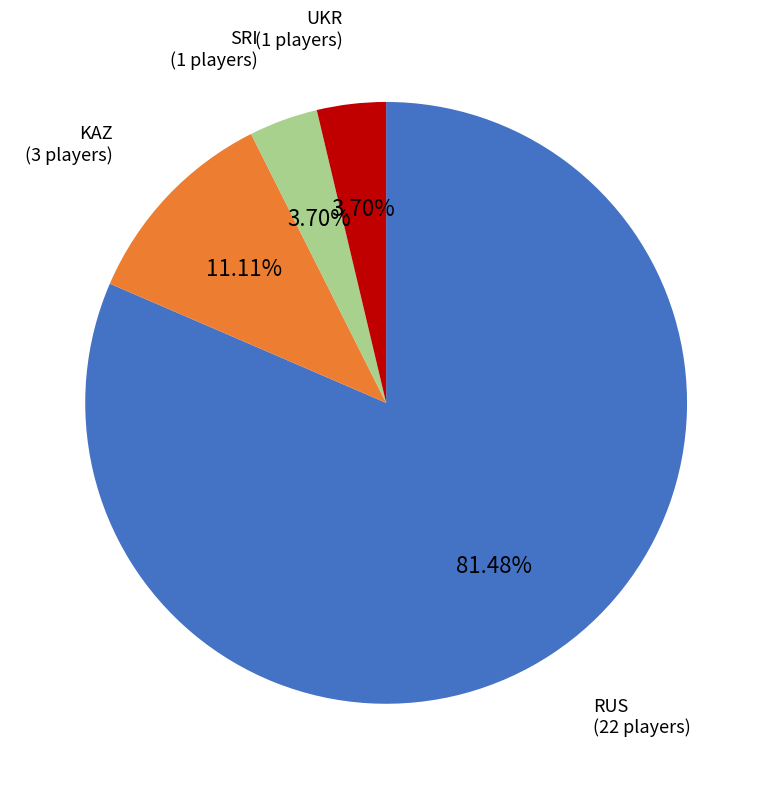

Does any single category account for the majority?

Yes